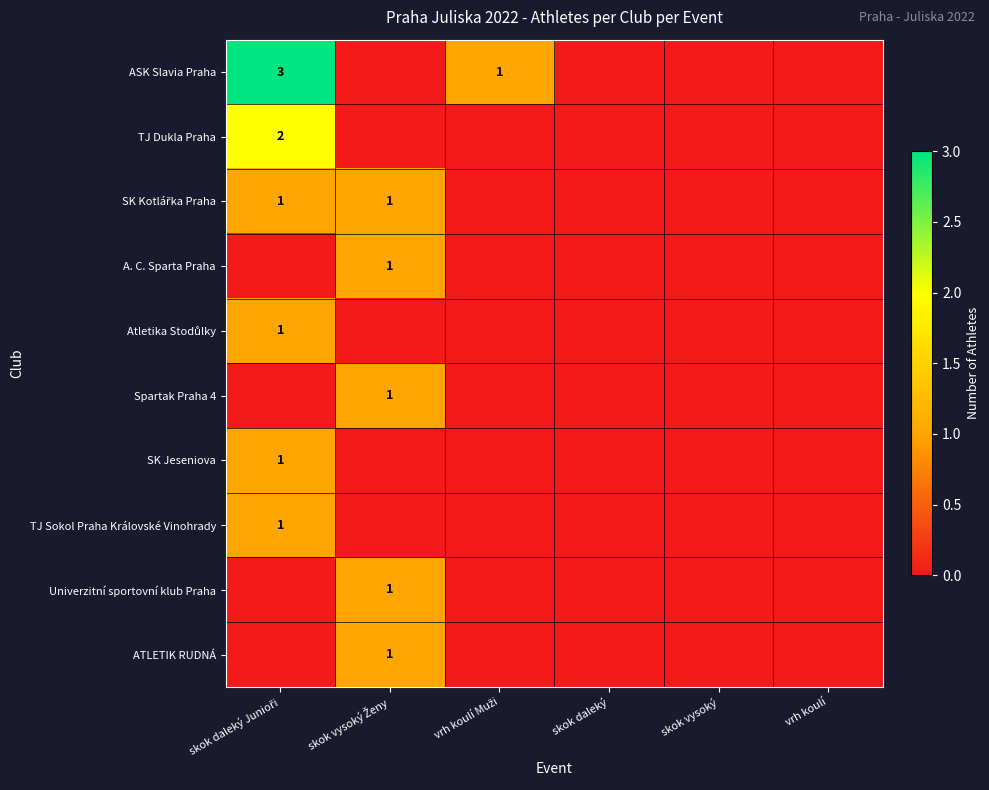

At which label does ATLETIK RUDNÁ reach its peak?

skok vysoký Ženy